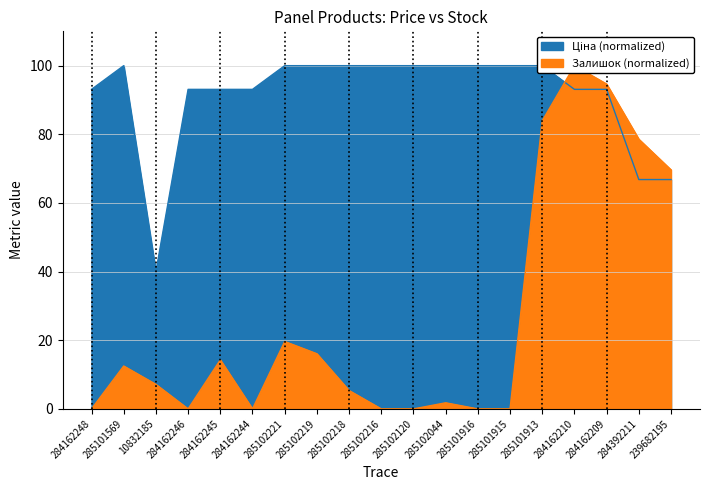

At which label is Залишок closest to 50?

239682195